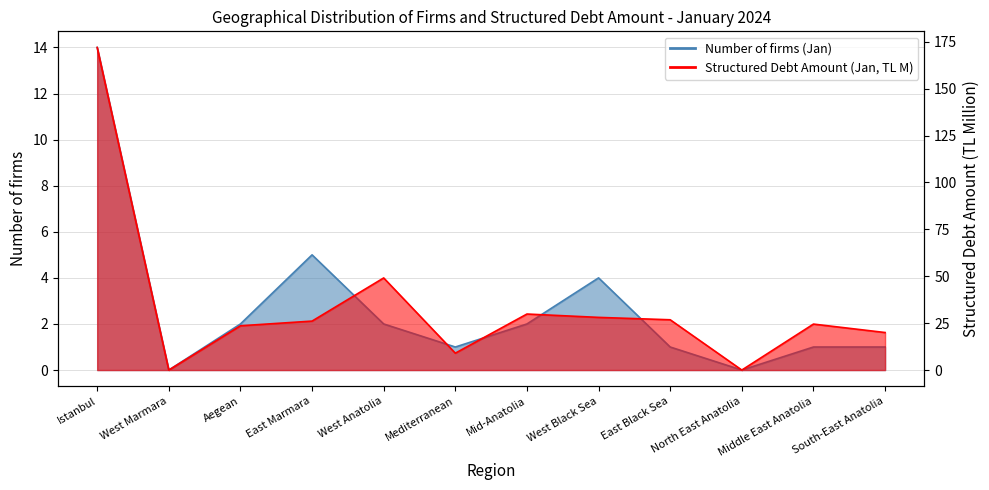

The Structured Debt Amount (Jan, TL M) series shows 26.8 at East Black Sea. True or false?

True